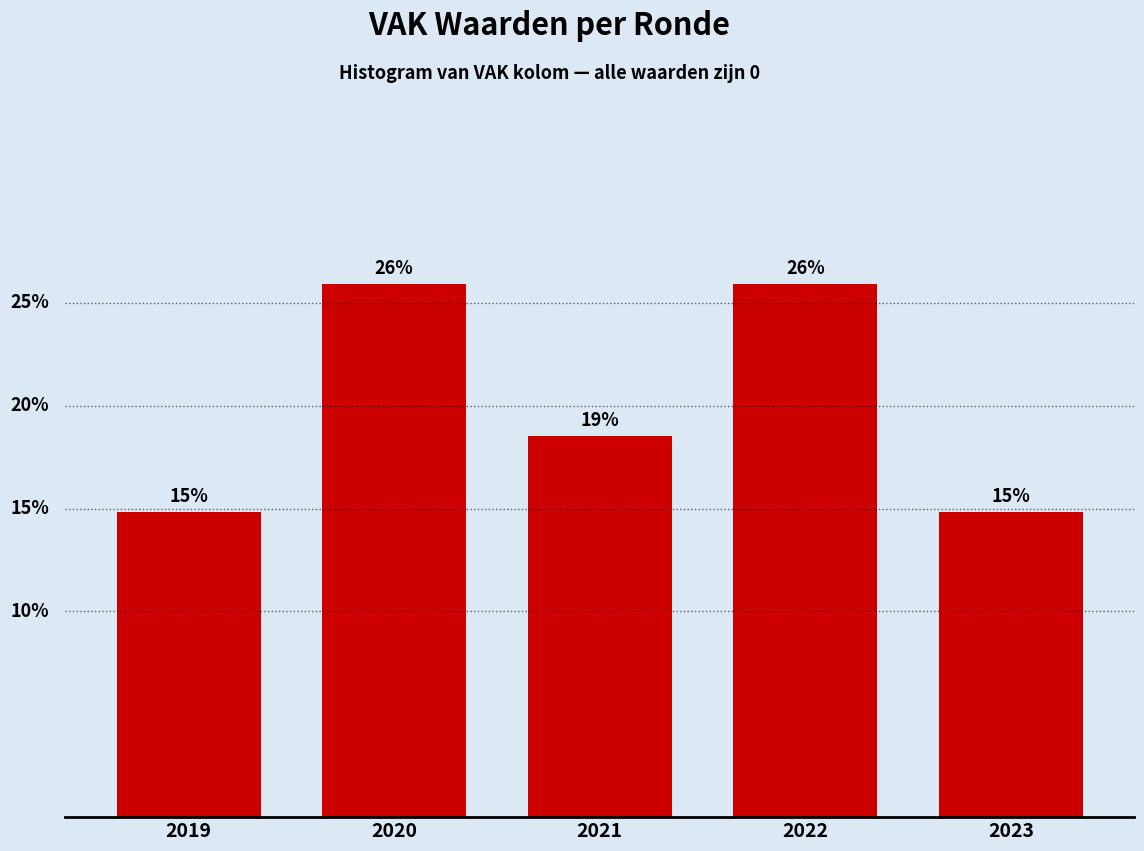

Does the chart contain any negative values?

No